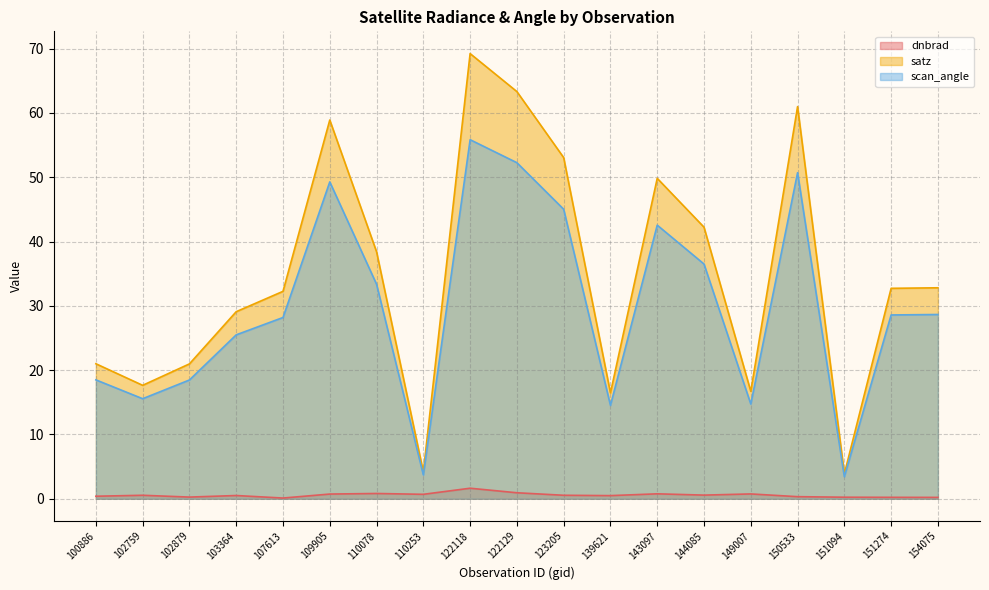

What is the sum of the scan_angle values at 149007 and 100886?

33.2